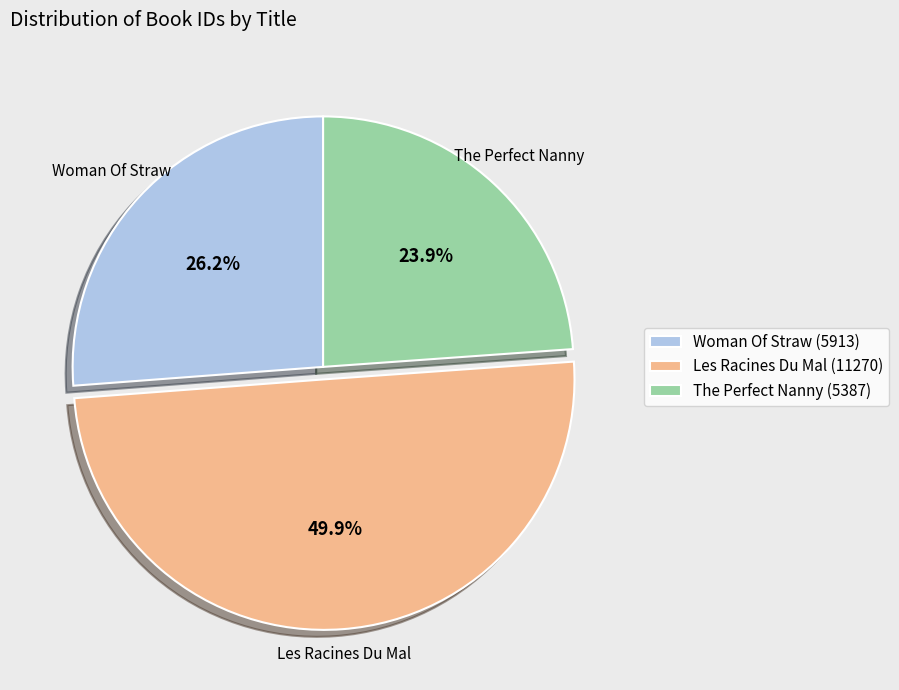

What is the smallest slice in the pie chart?

The Perfect Nanny